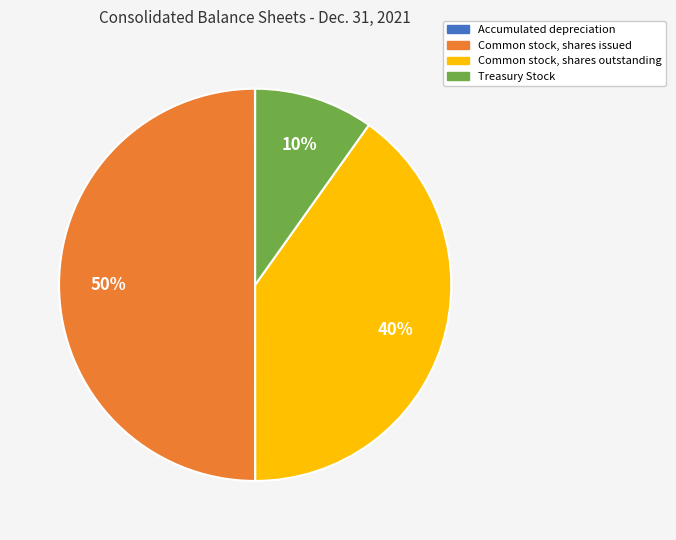

What is the largest slice in the pie chart?

Common stock, shares issued